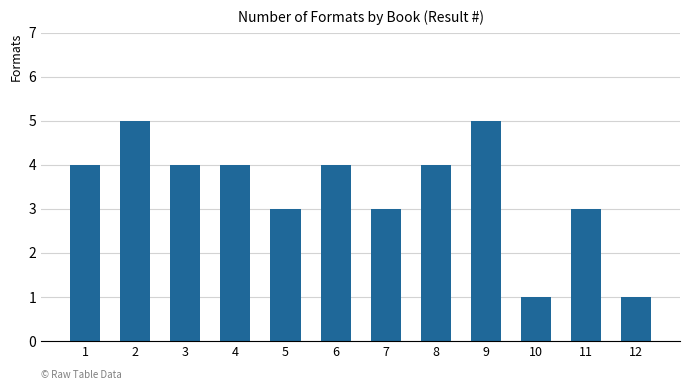

How many data points does each series have?

12